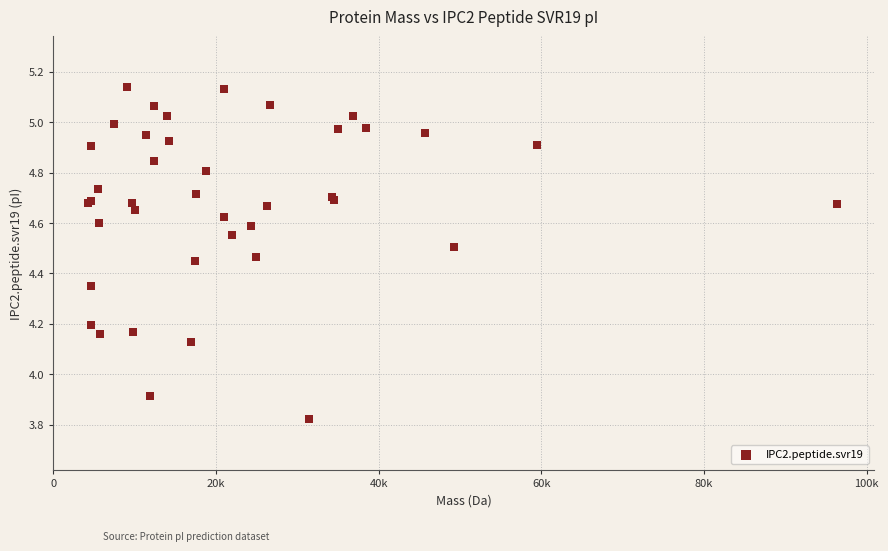

What Y value in the scatter plot is closest to 4?

3.9